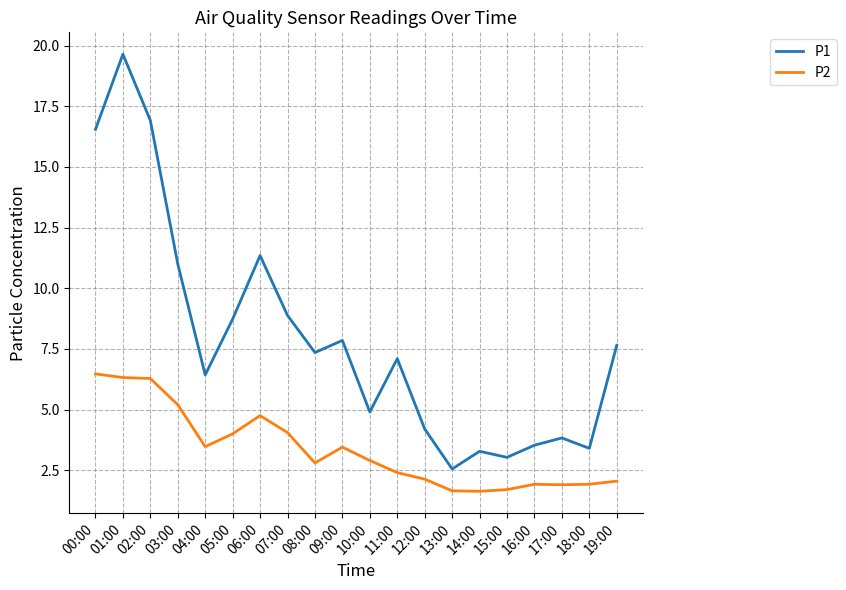

List the series in order of their overall mean, lowest first.

P2, P1